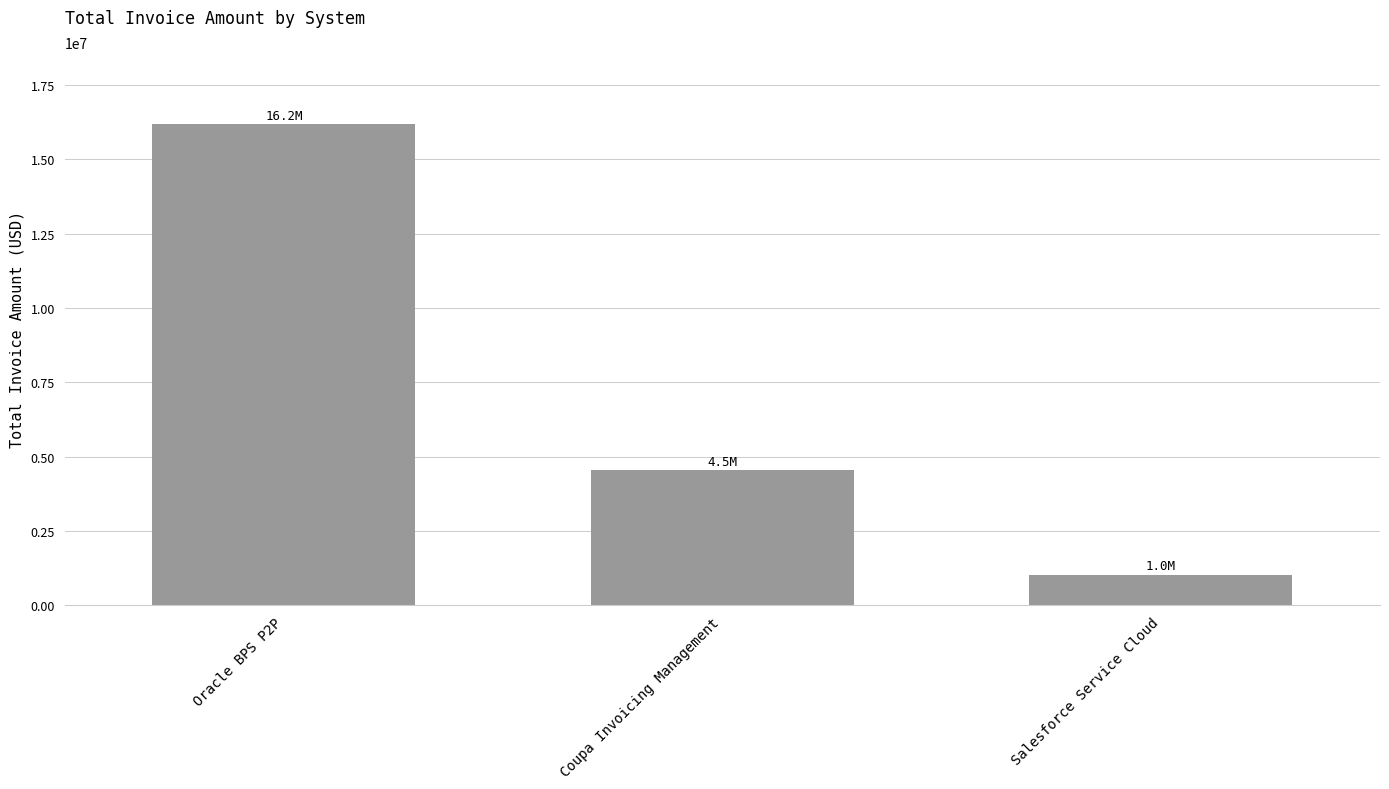

What position from the right is Coupa Invoicing Management?

2